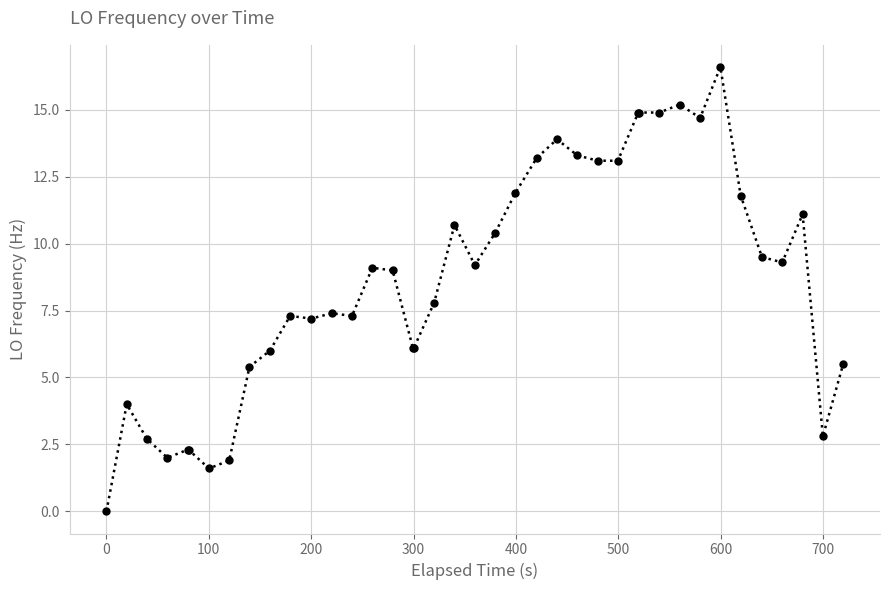

What is the value of the 18th point from the left?

6.1